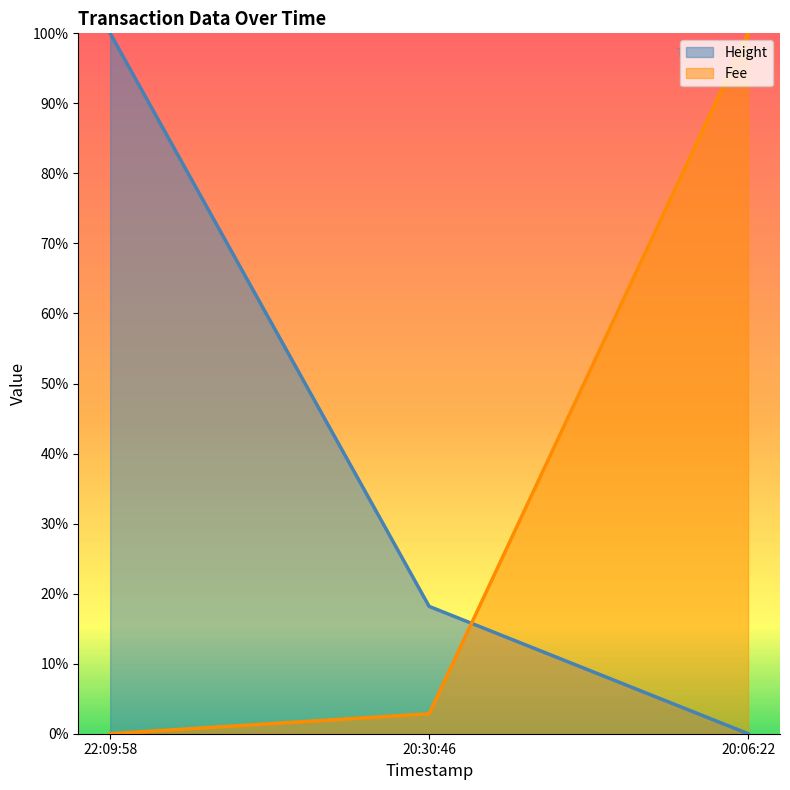

What are all the series names shown in the legend?

Height, Fee